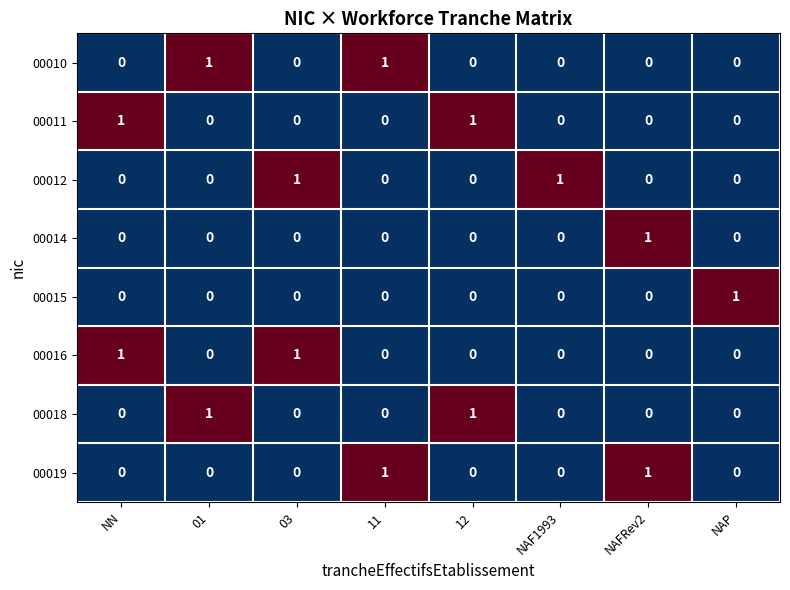

Is it true that 00018 equals 0 at 11?

True